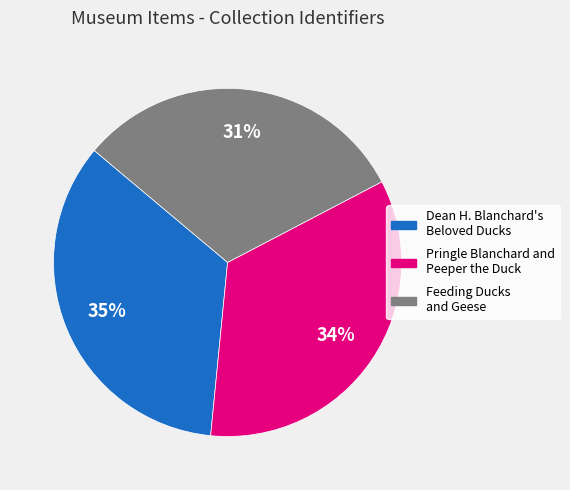

What is the smallest slice in the pie chart?

Feeding Ducks and Geese